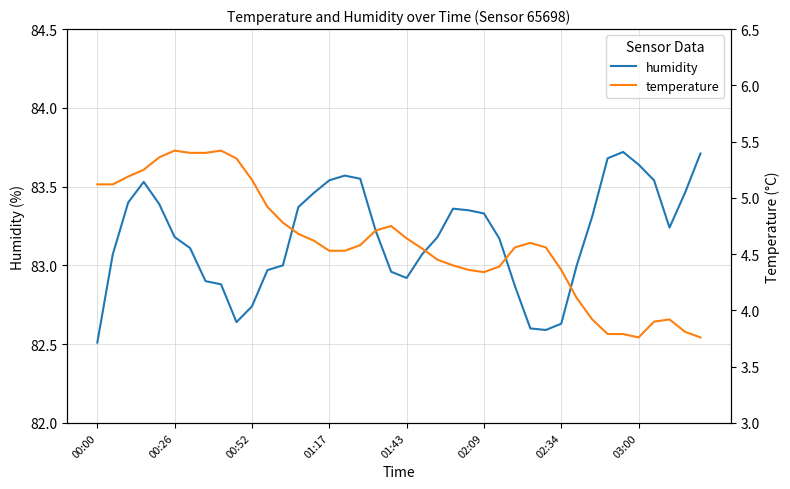

Which category has the lowest value in the humidity series?

00:00